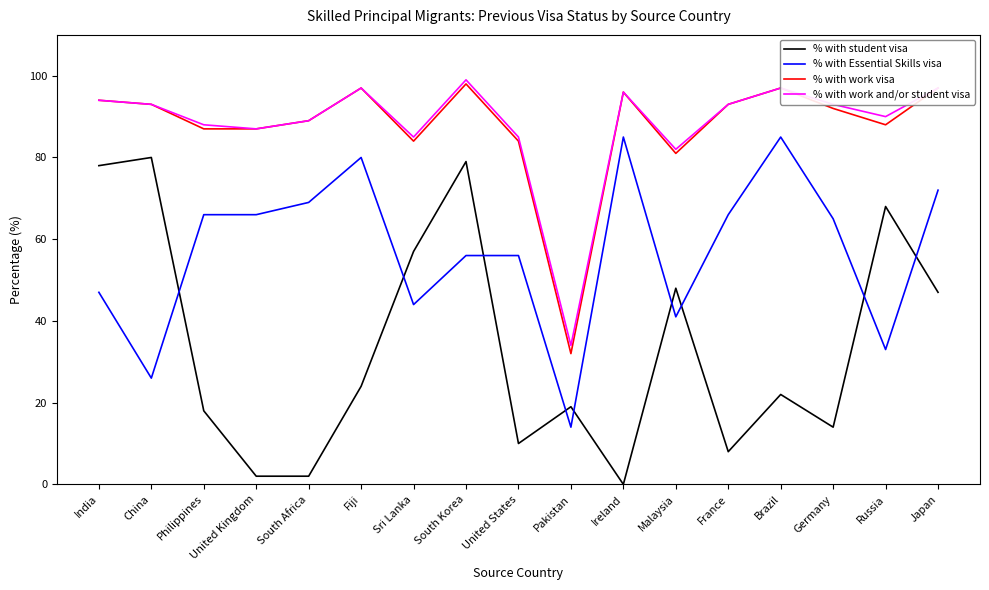

At which label does % with student visa first exceed 22?

India